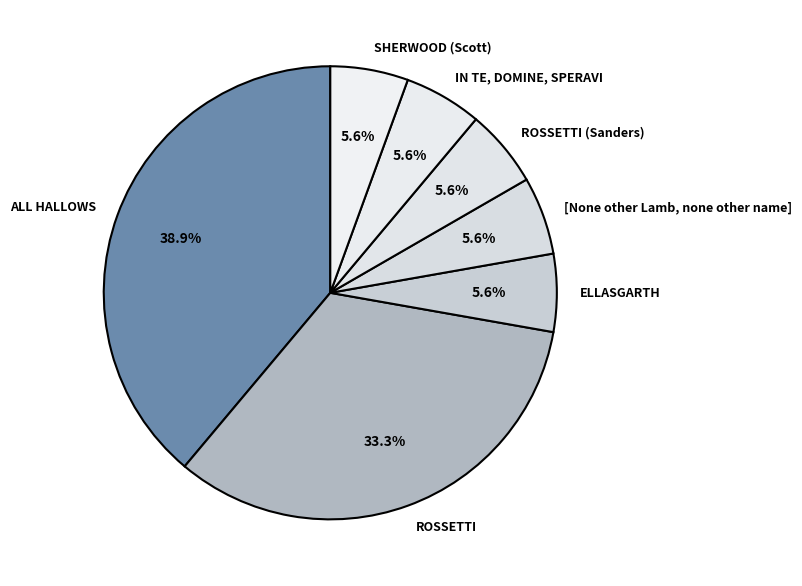

What portion of the pie excludes ELLASGARTH?

94.4%